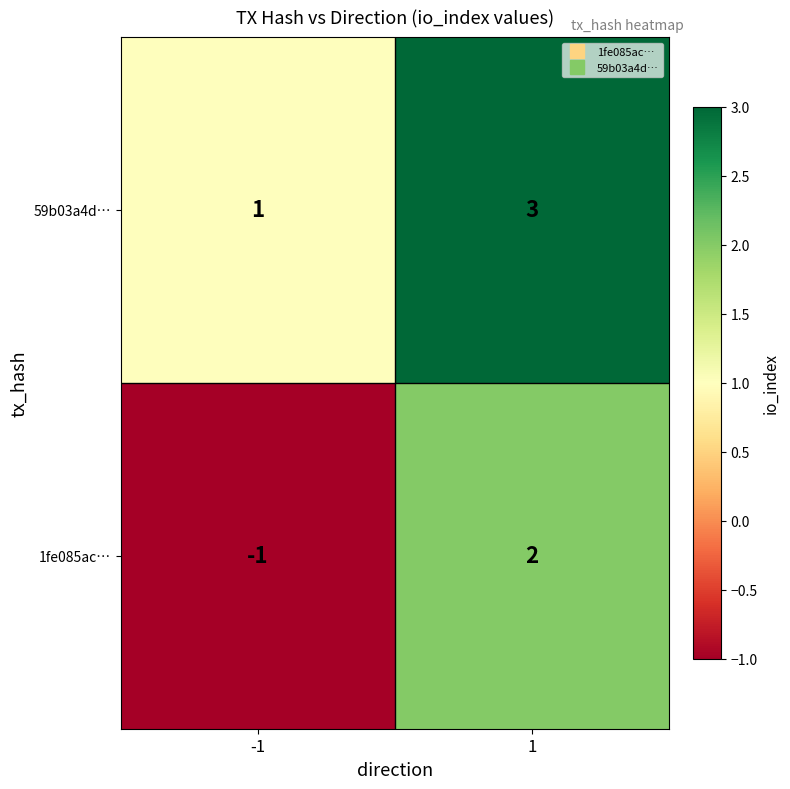

What is the sum of all 59b03a4d… values?

4